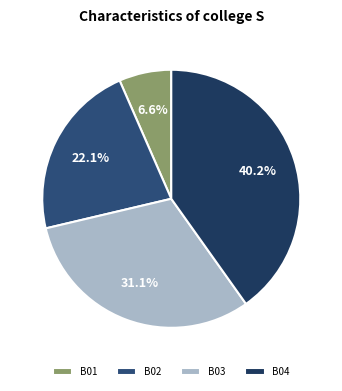

Between B01 and B04, which is larger?

B04